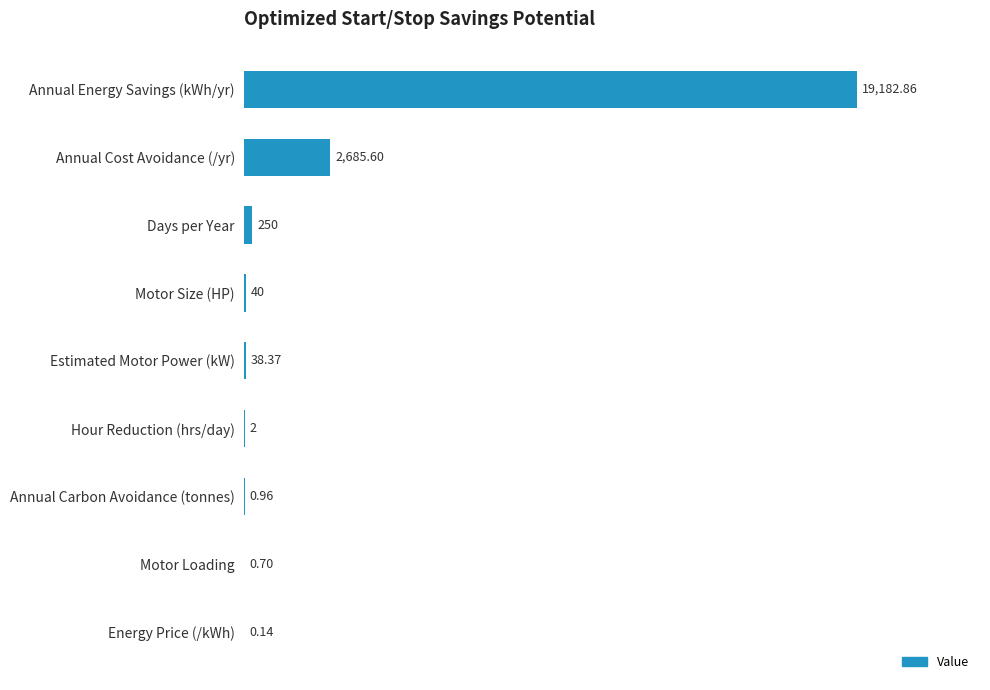

Are the bars horizontal?

Yes